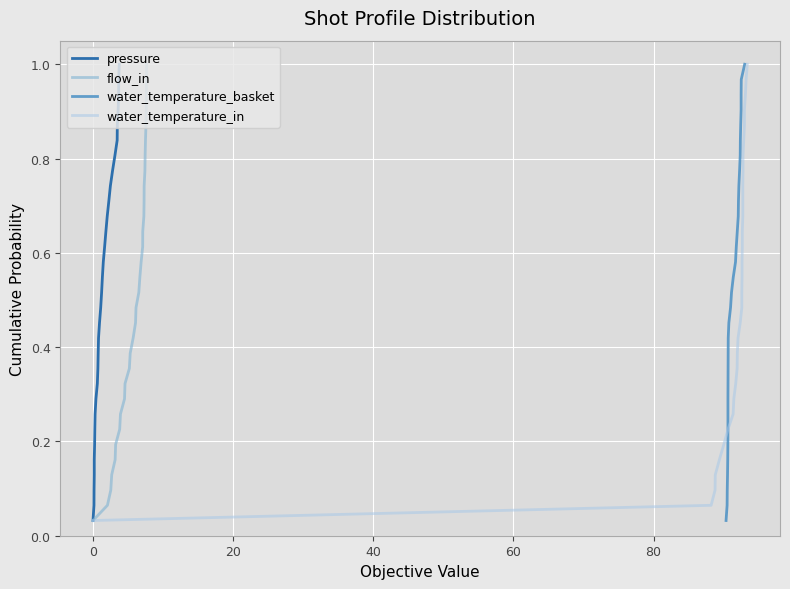

True or false: flow_in has more than 2 interior local peaks.

False